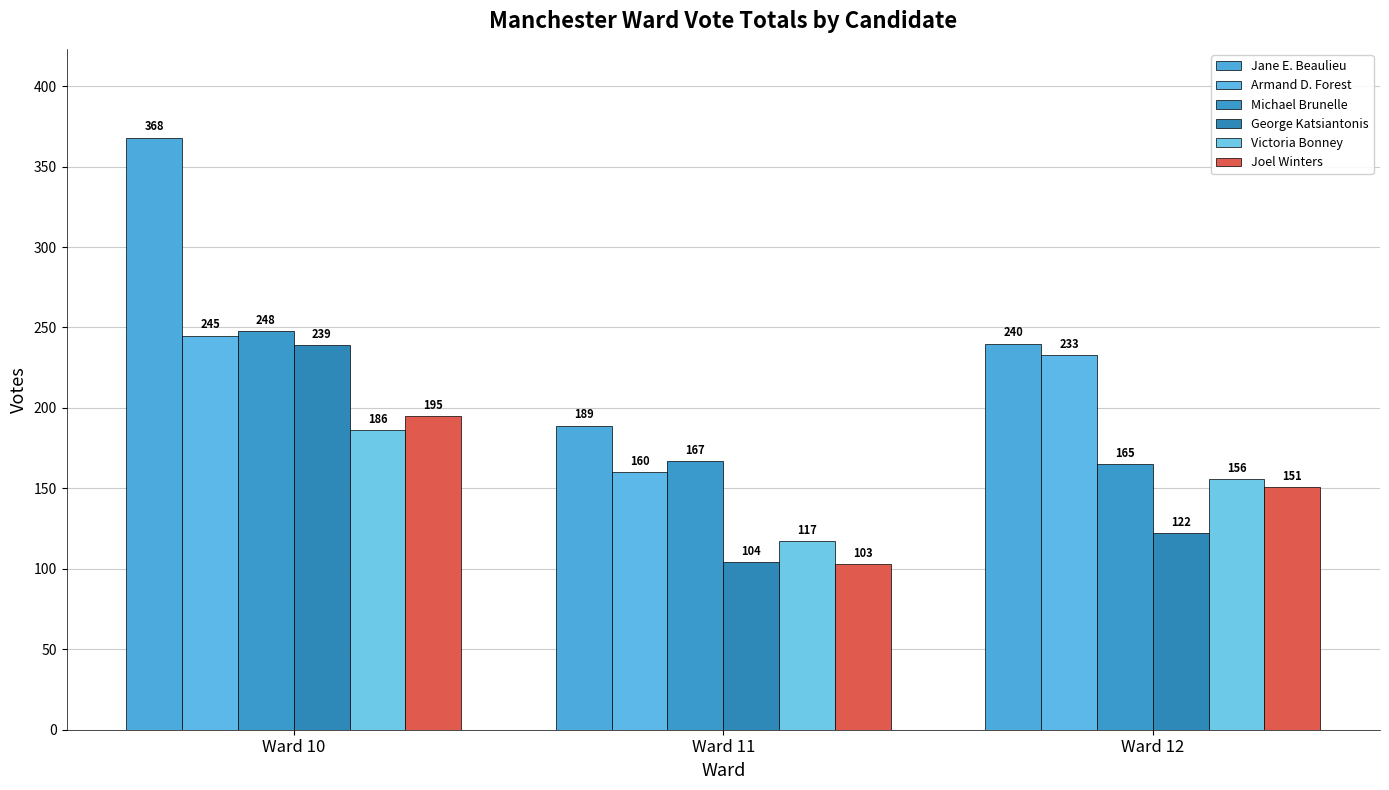

Are the bars horizontal?

No